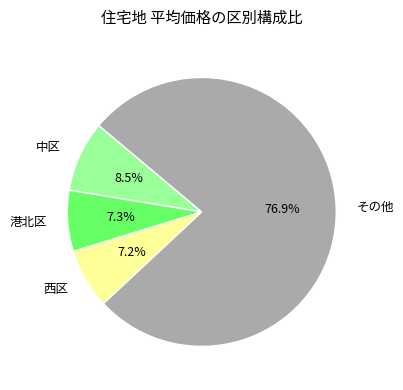

Does 中区 account for over 50% of the chart?

No